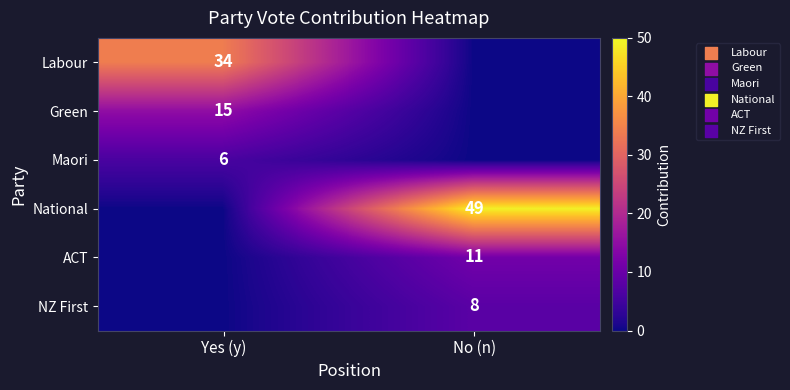

The National series shows 73 at No (n). True or false?

False